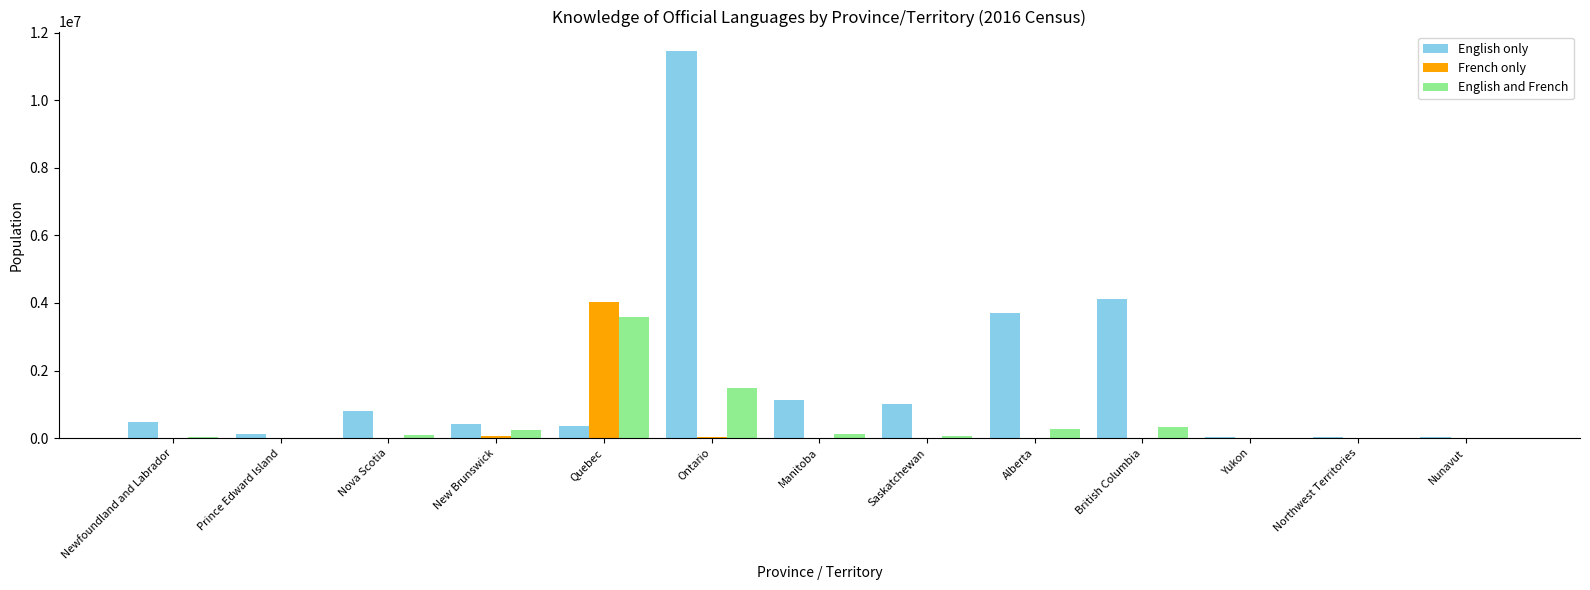

Is it true that French only equals 4032640 at Quebec?

True